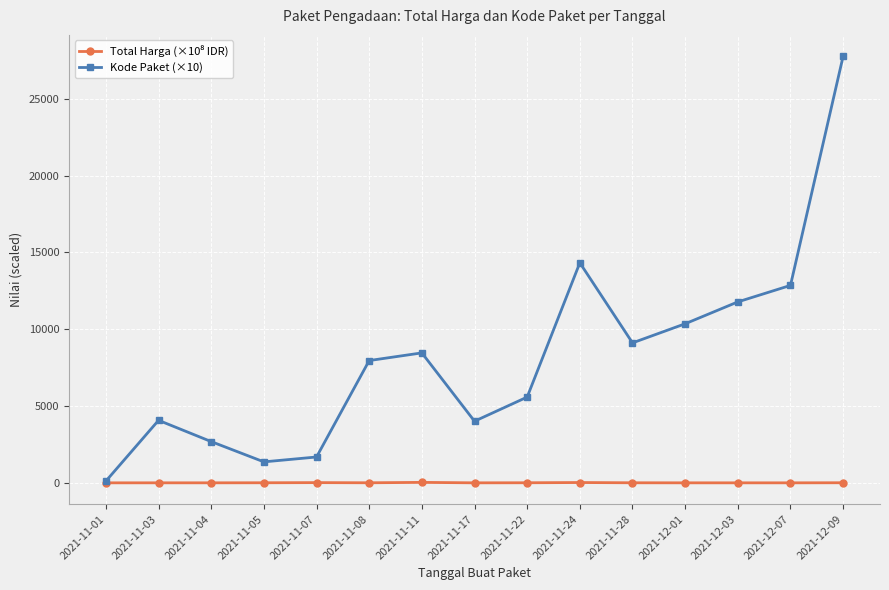

Which series has the widest spread of values?

Kode Paket (×10)